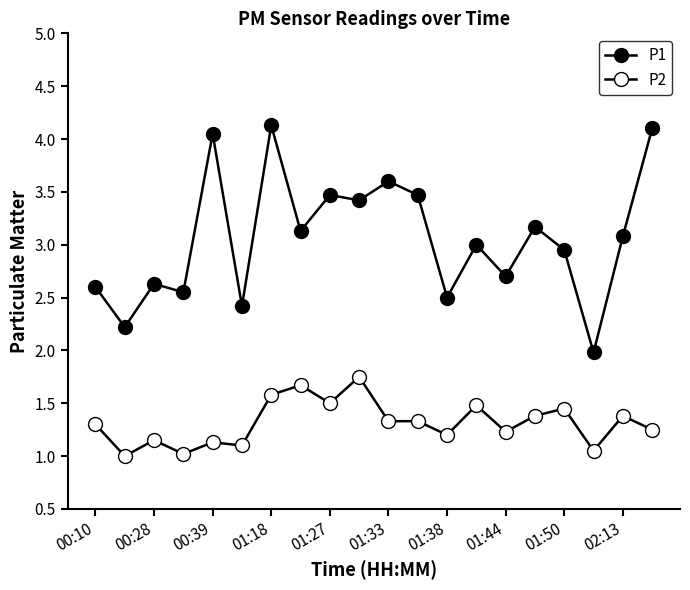

Which series has the widest spread of values?

P1